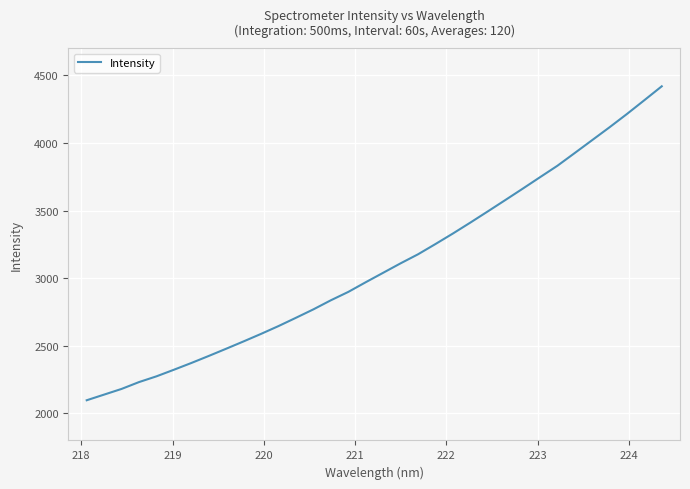

What is the difference between the maximum and minimum values?

2321.2